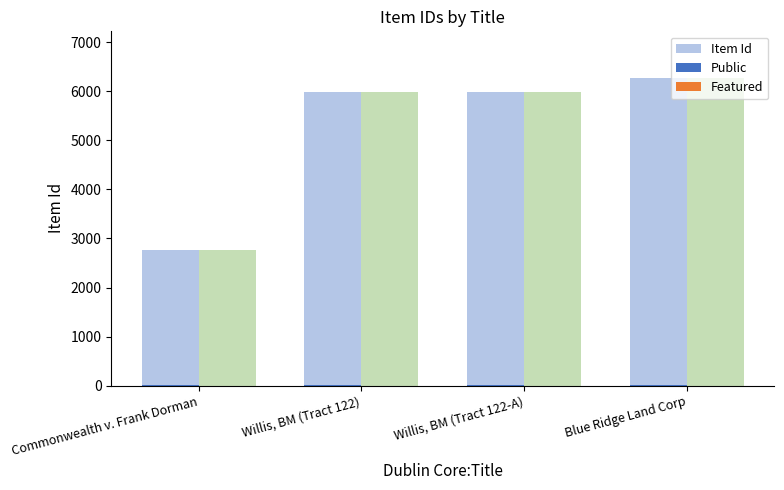

List the series in order of their peak value, highest first.

Item Id, Public, Featured